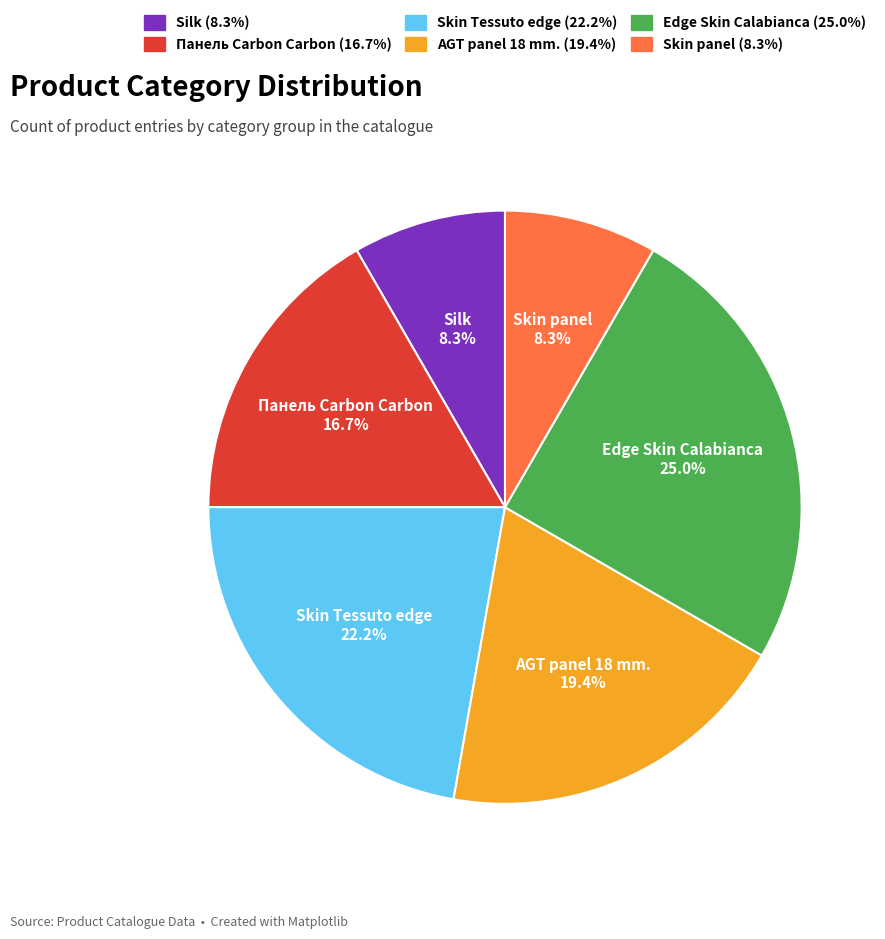

How much of the chart is everything except Edge Skin Calabianca?

75.0%